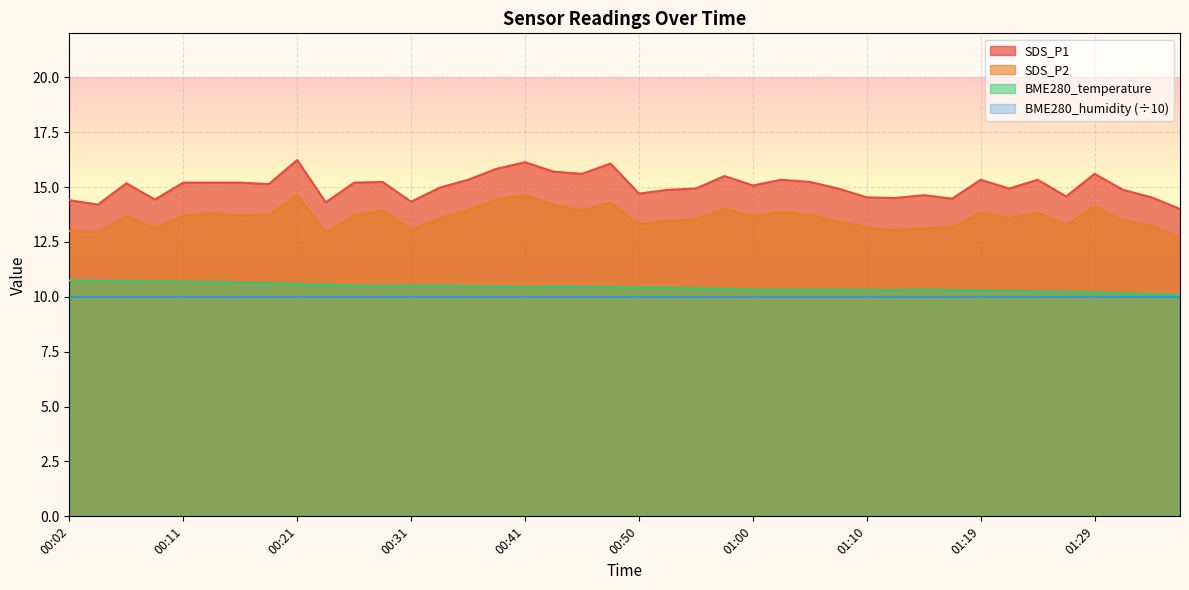

Rank the series by their maximum value, from highest to lowest.

SDS_P1, SDS_P2, BME280_temperature, BME280_humidity (÷10)